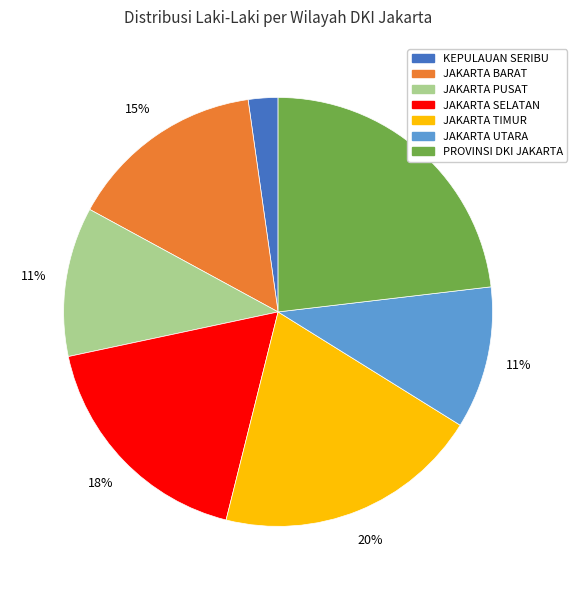

Count the number of slices in the pie.

7